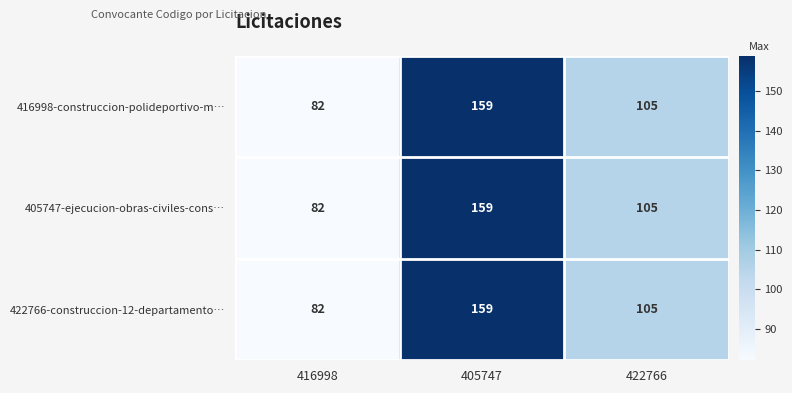

Which category has the lowest value across all series?

416998